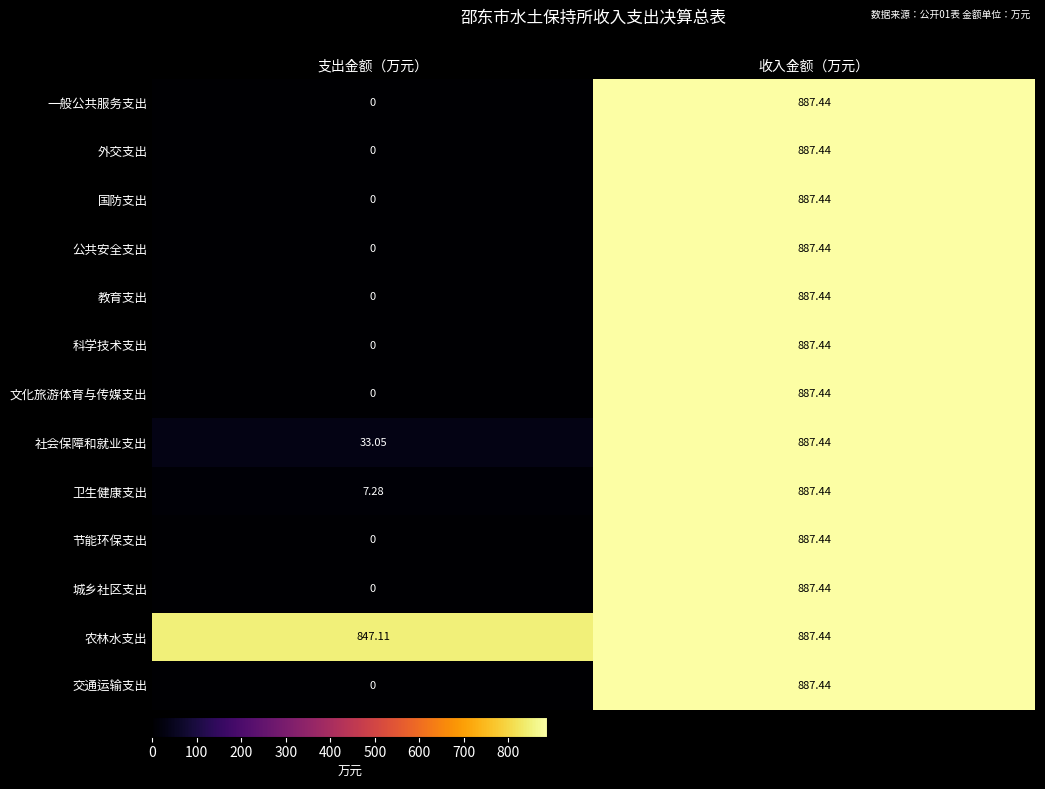

At which category is the sum across all series the highest?

收入金额（万元）